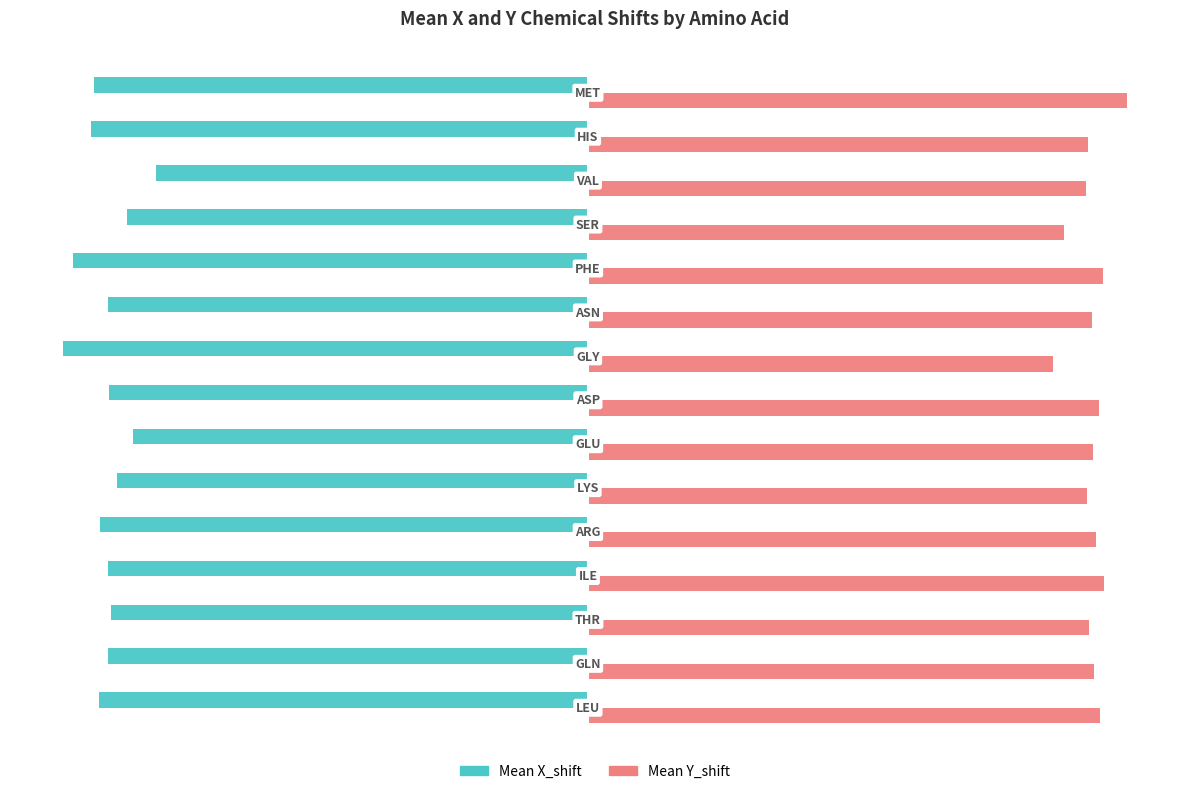

What are all the series names shown in the legend?

Mean X_shift, Mean Y_shift